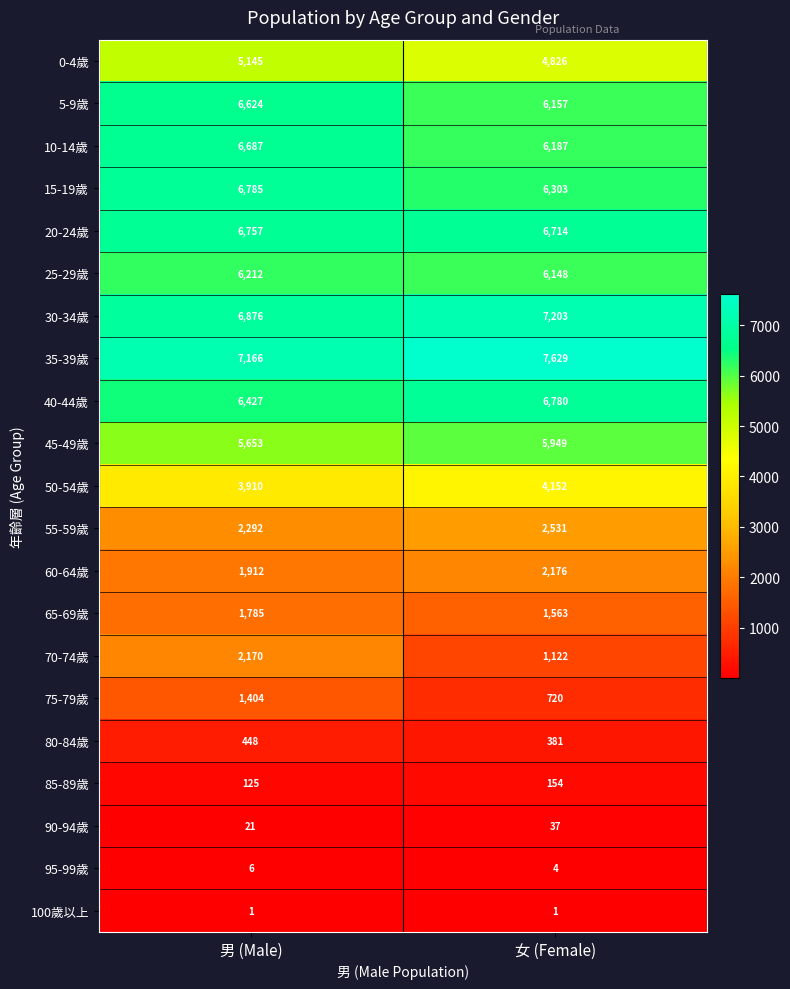

What is the difference between the maximum and minimum values in the 45-49歲 series?

296